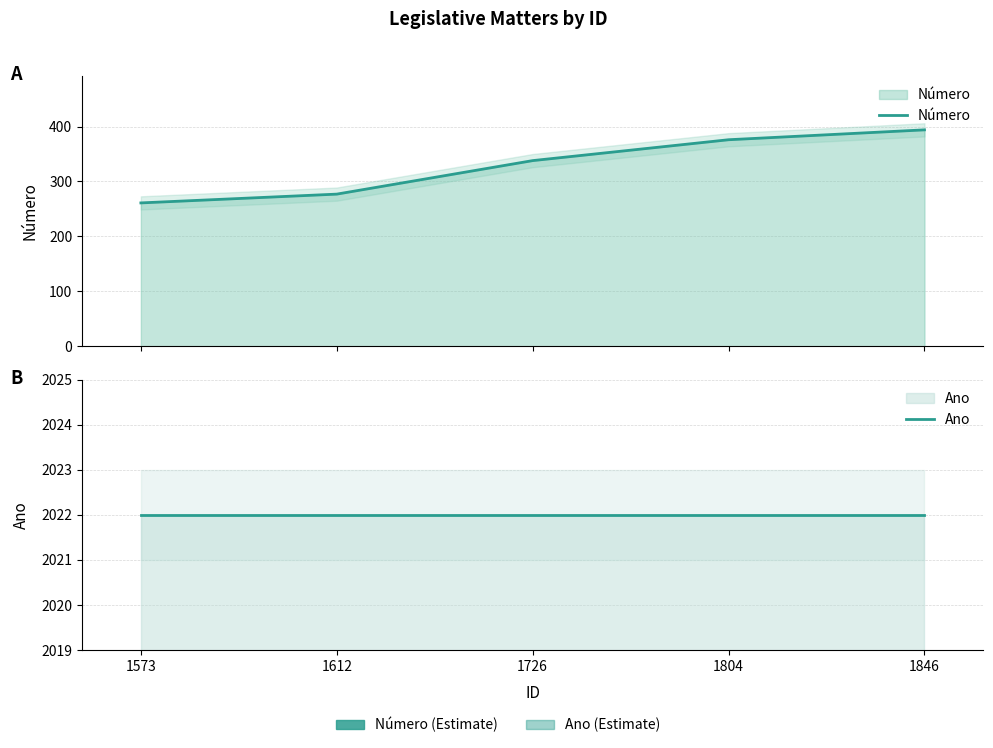

What are all the series names shown in the legend?

Número, Ano